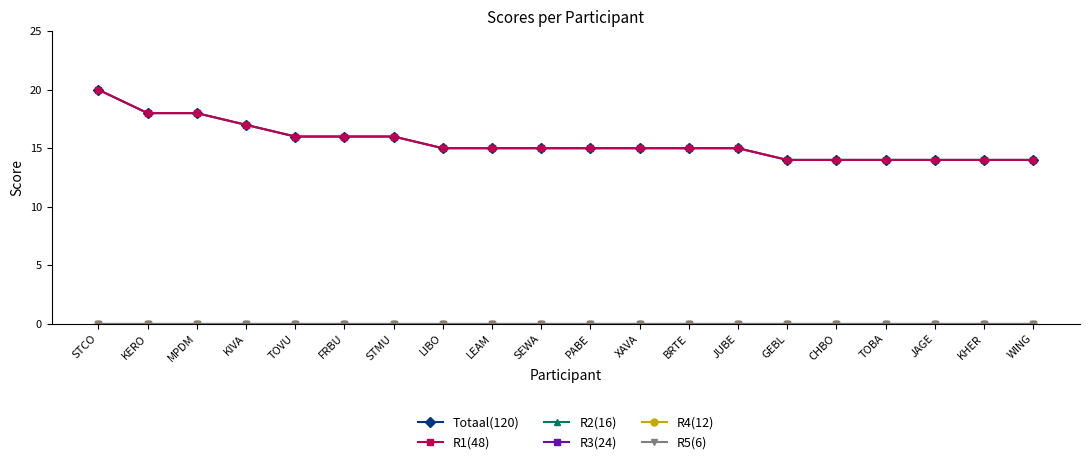

Does the chart have visible grid lines?

No